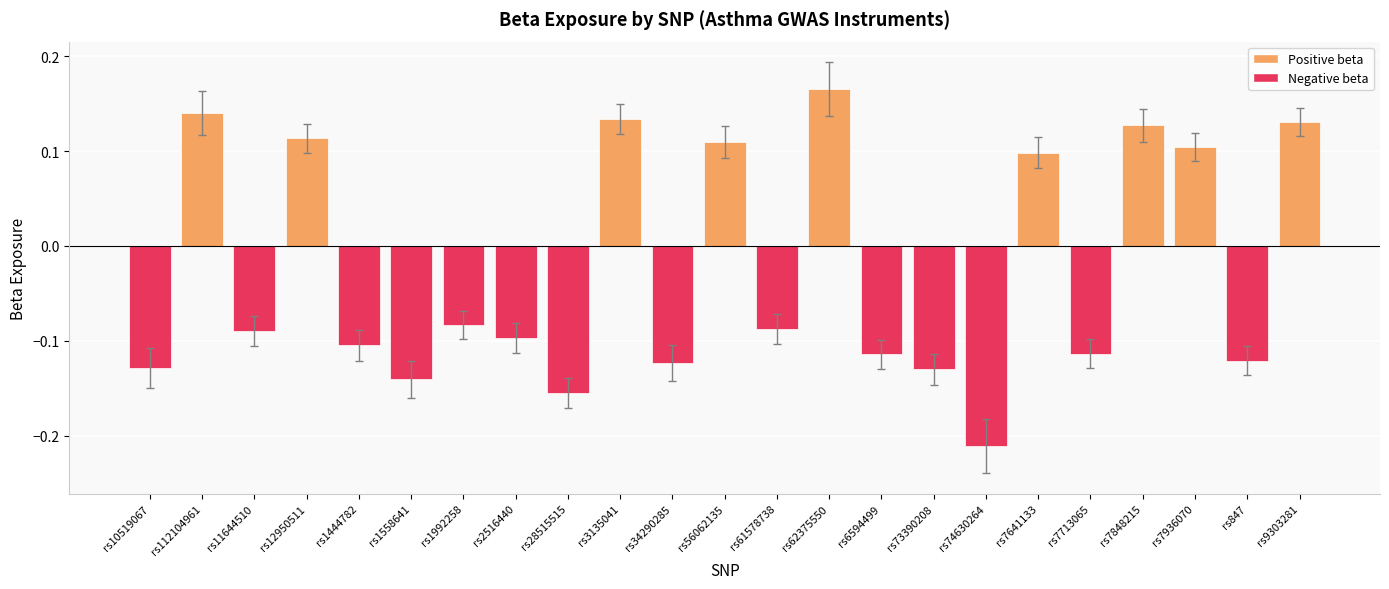

What position from the right is rs12950511?

20